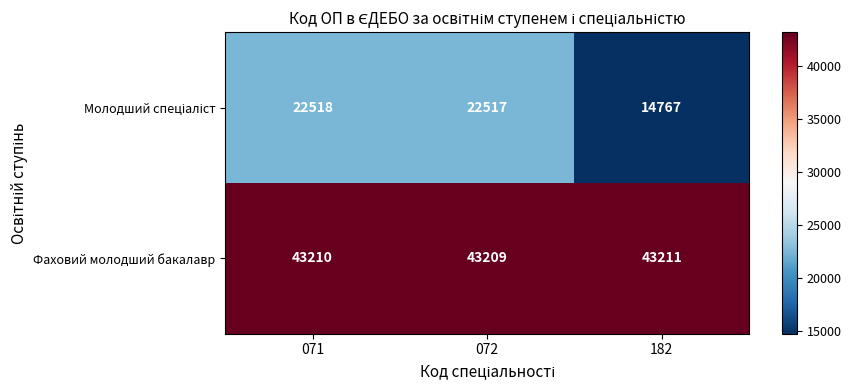

At which category is the sum across all series the highest?

071